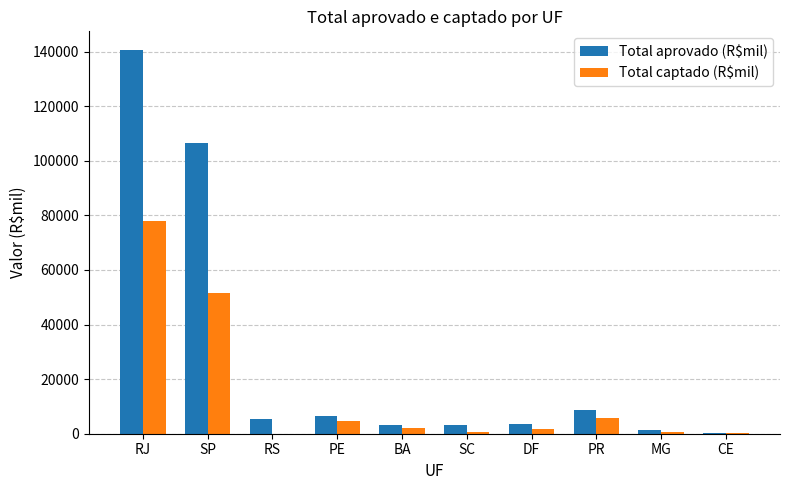

The value of Total aprovado (R$mil) at DF is 3515.0. True or false?

True